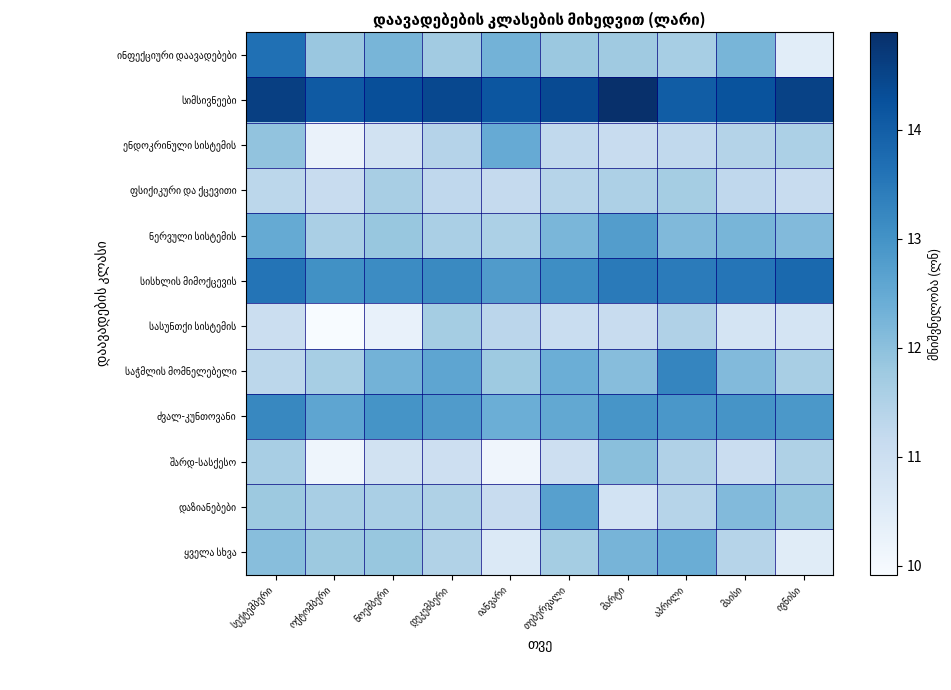

The ძვალ-კუნთოვანი series shows 12.9 at აპრილი. True or false?

True